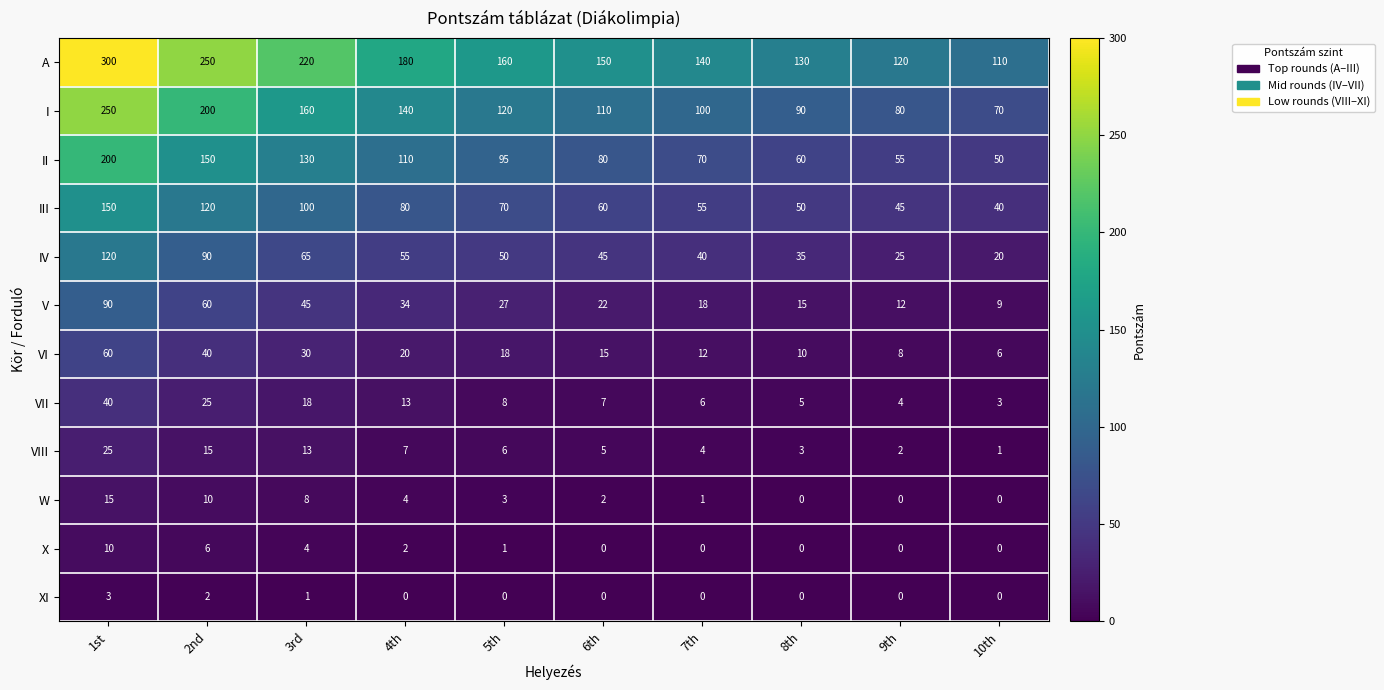

What is the highest value of the I series?

250